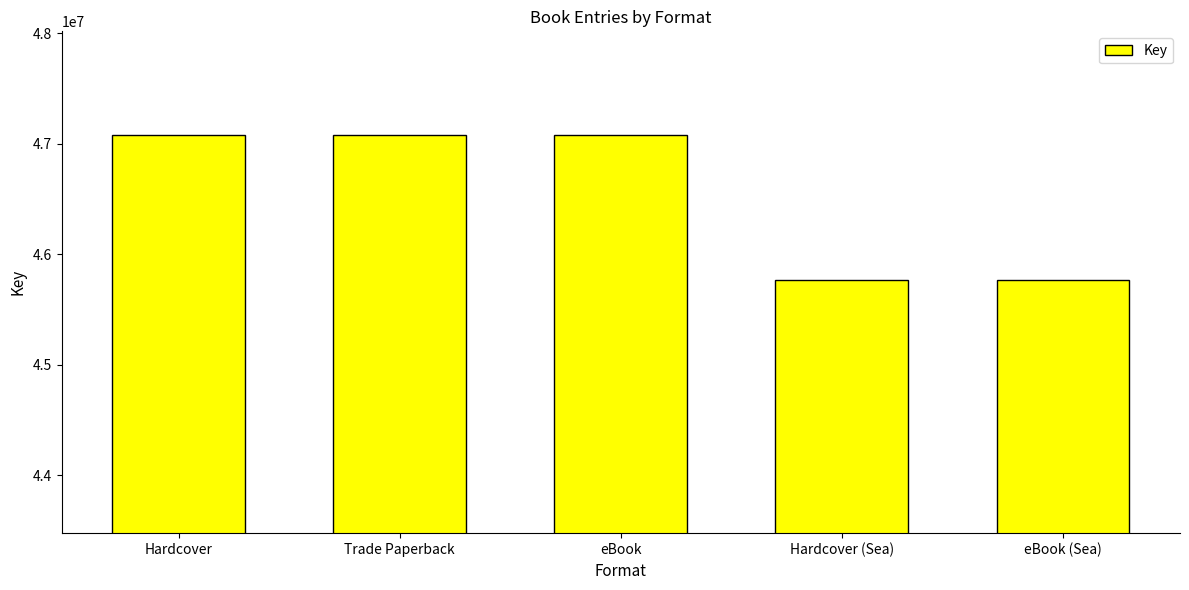

Which has a higher value, Hardcover (Sea) or Hardcover?

Hardcover